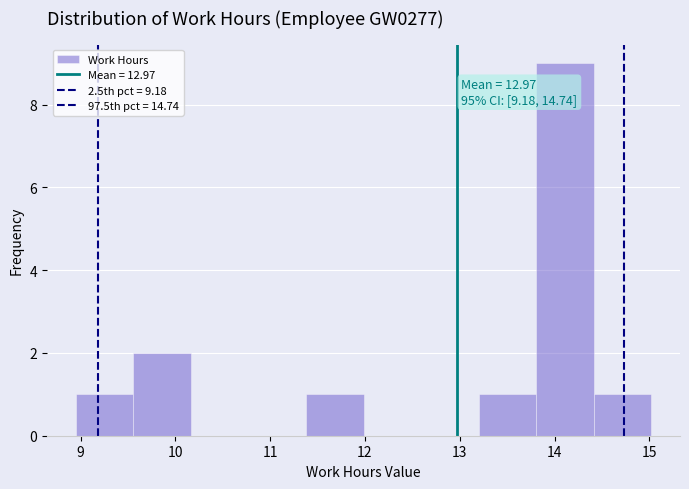

Which range on the x-axis has the tallest bar?

13.8 to 14.4